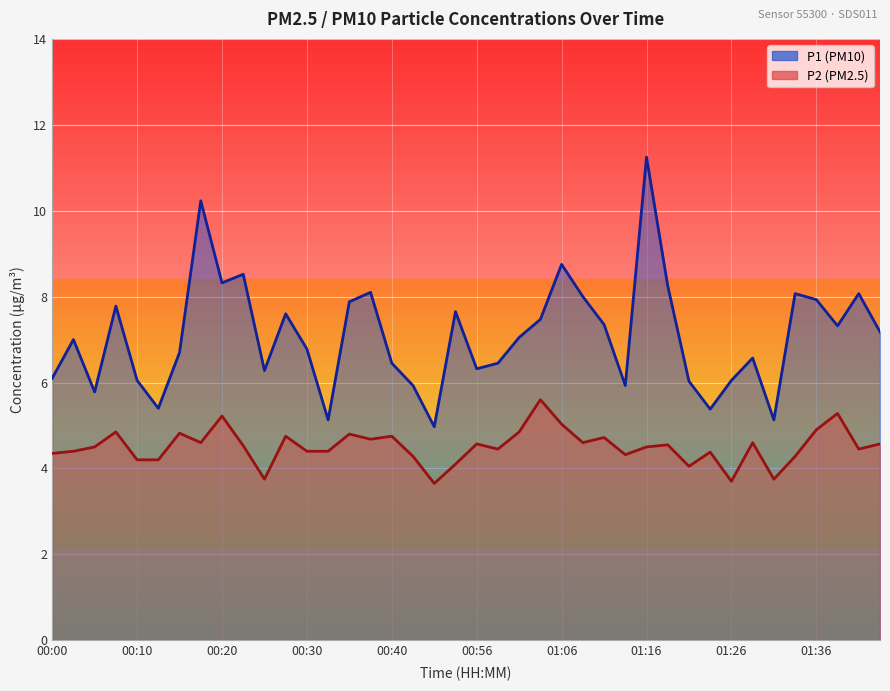

True or false: P2 and P1 intersect in this chart.

False